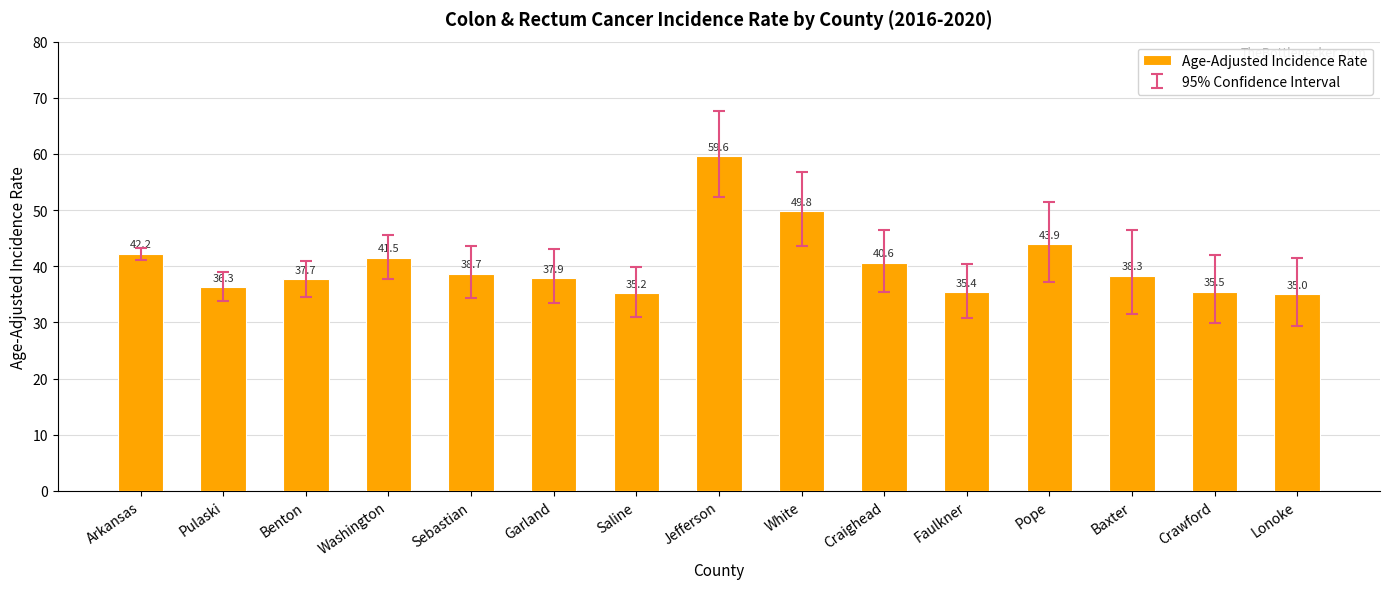

Read the value at White.

49.8